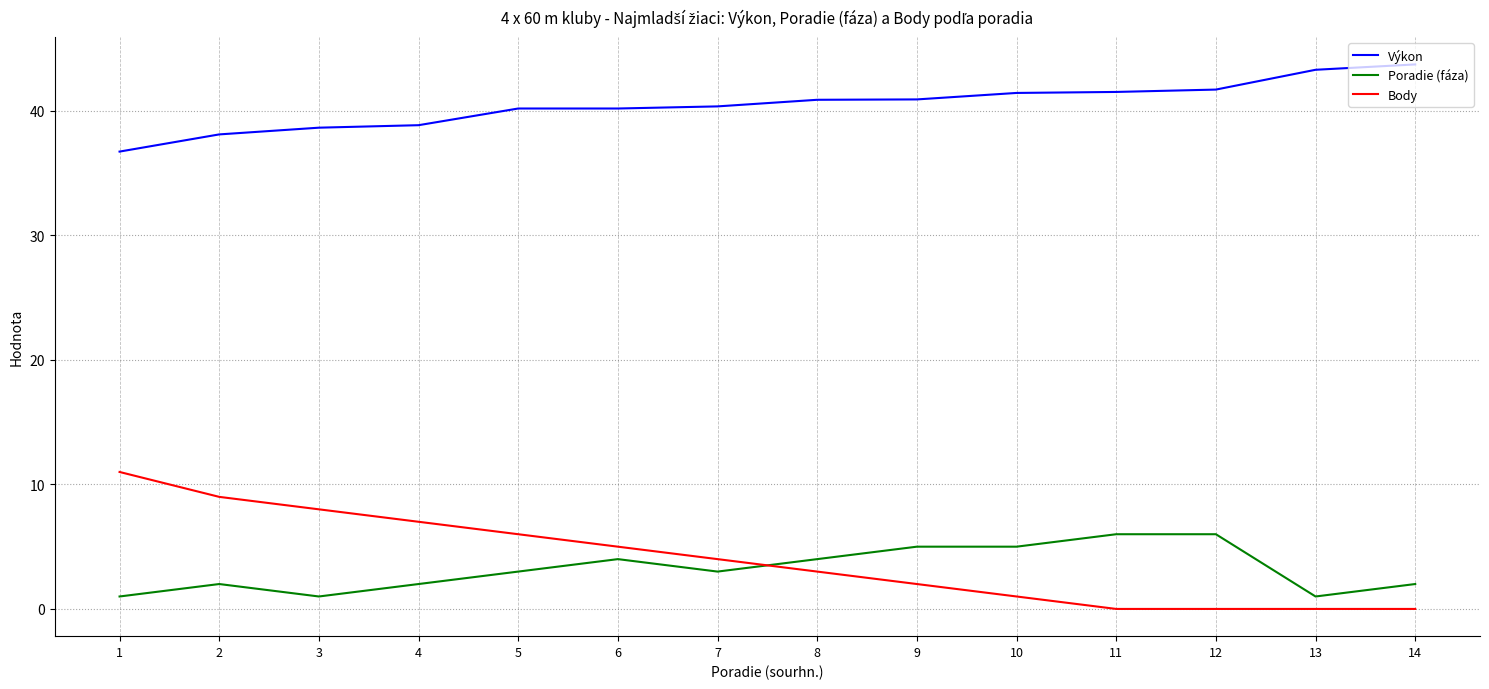

Rank the series at 14 from highest to lowest value.

Výkon, Poradie (fáza), Body